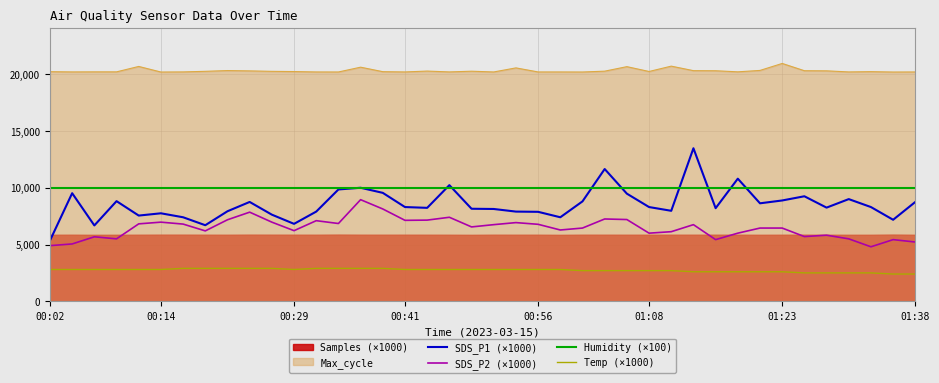

The value of Temp (×1000) at 01:08 is 2700.0. True or false?

True